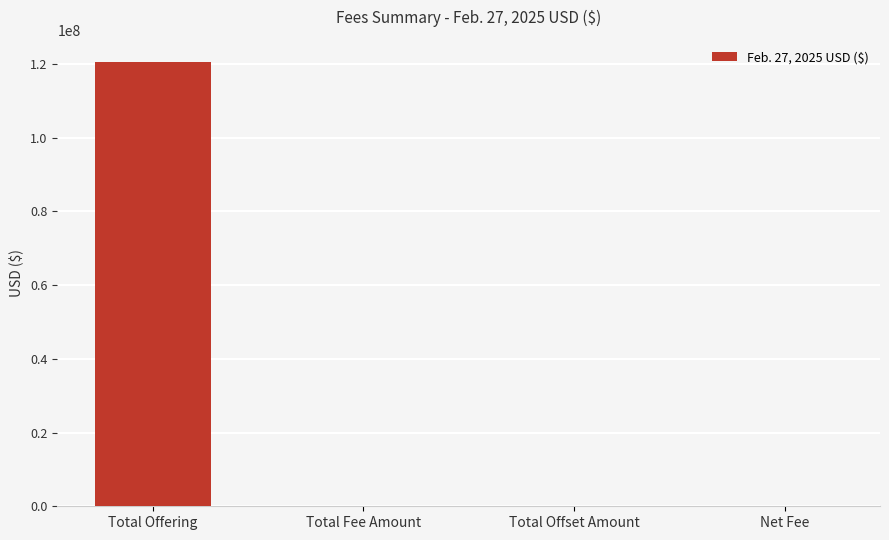

What is the sum of all values?

120549901.1